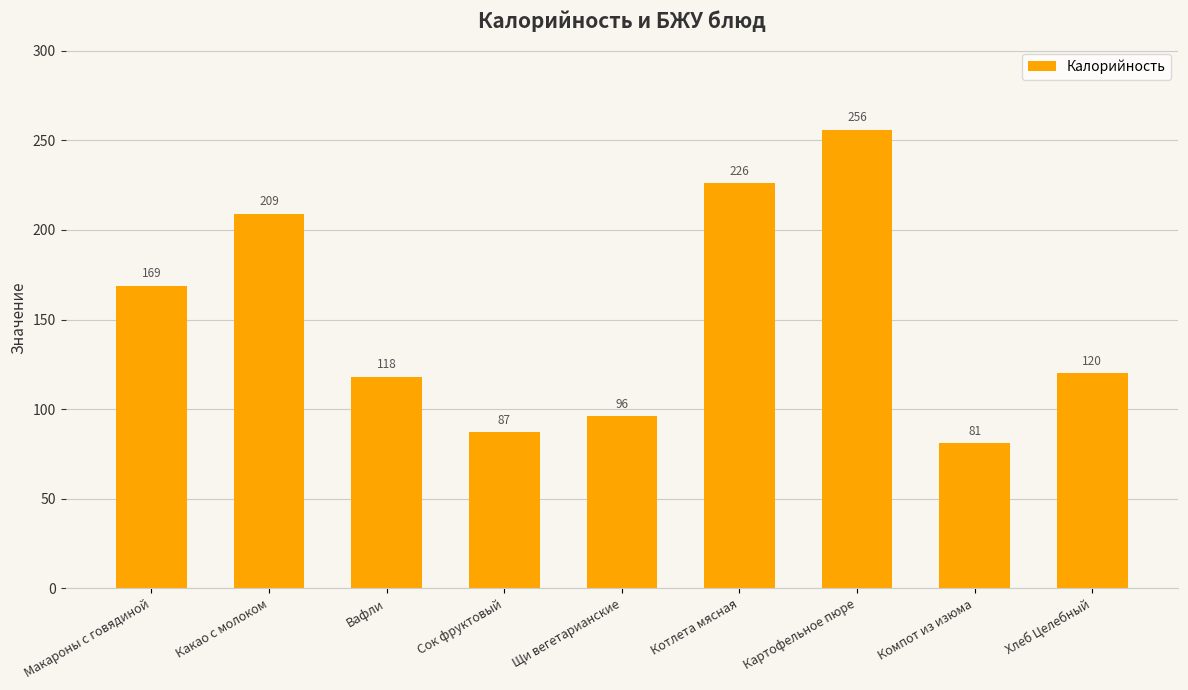

What is the difference between the maximum and minimum values?

175